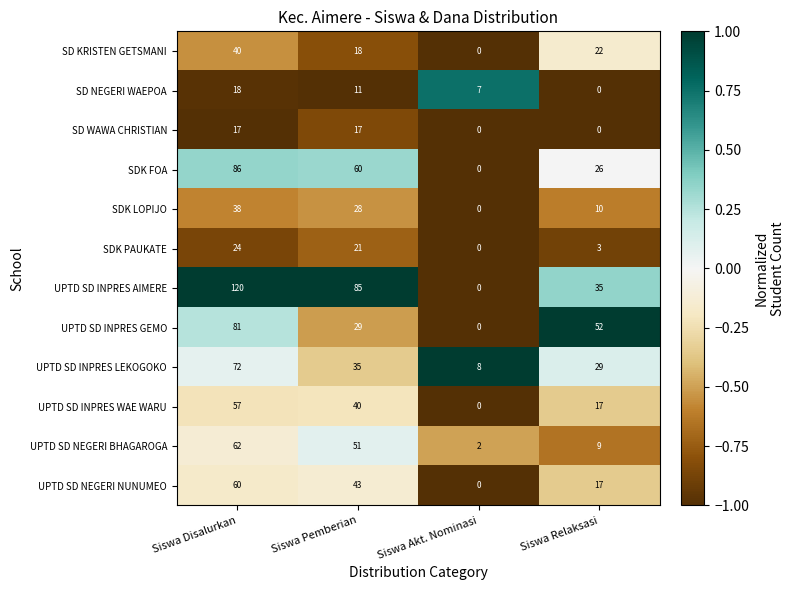

Rank the series at Siswa Disalurkan from highest to lowest value.

UPTD SD INPRES AIMERE, SDK FOA, UPTD SD INPRES GEMO, UPTD SD INPRES LEKOGOKO, UPTD SD NEGERI BHAGAROGA, UPTD SD NEGERI NUNUMEO, UPTD SD INPRES WAE WARU, SD KRISTEN GETSMANI, SDK LOPIJO, SDK PAUKATE, SD NEGERI WAEPOA, SD WAWA CHRISTIAN